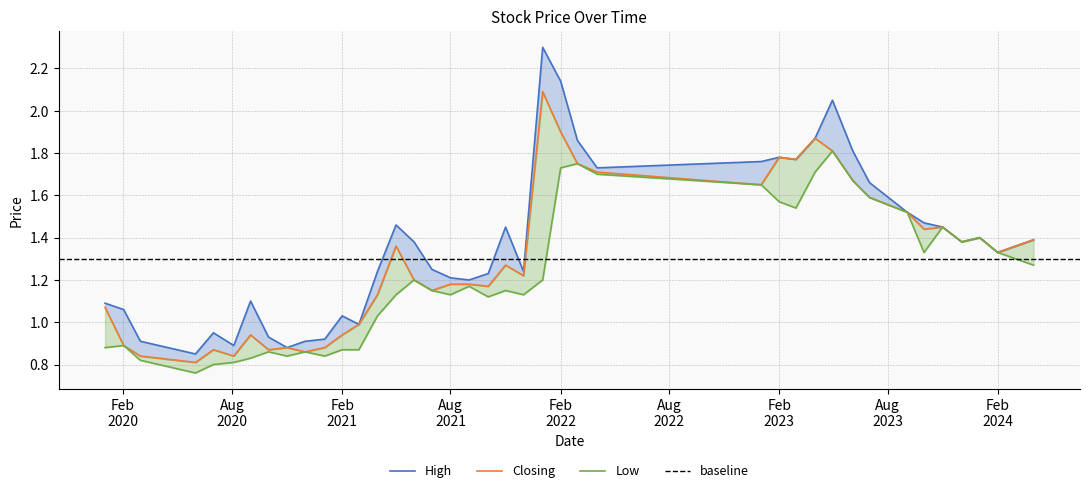

In Low, how many points are higher than both neighbors (excluding endpoints)?

10